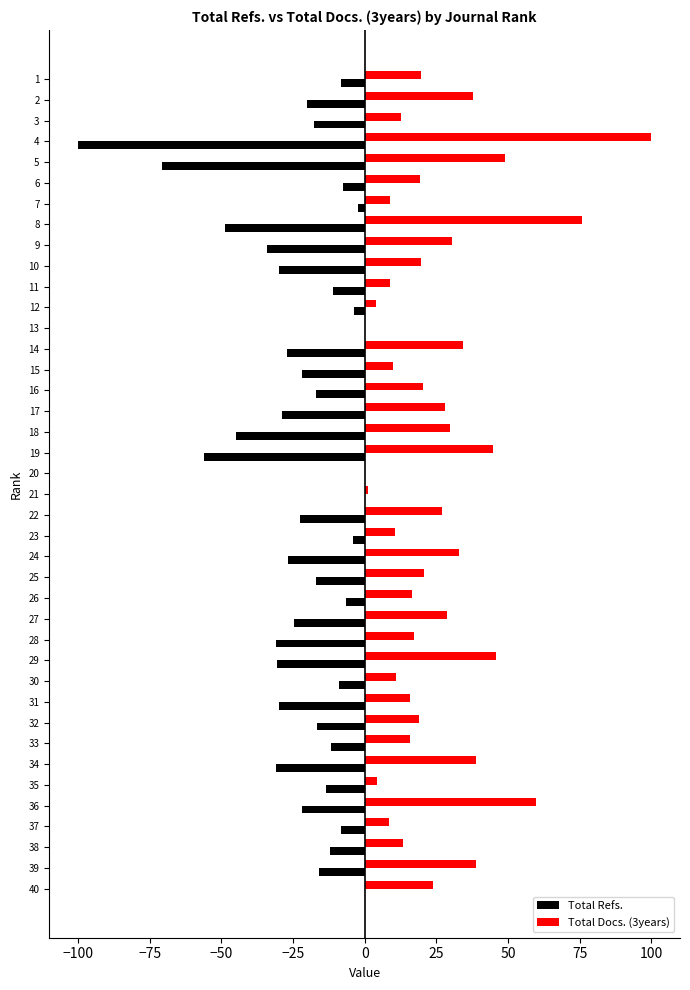

The value of Total Docs. (3years) at 40 is 33.1. True or false?

False